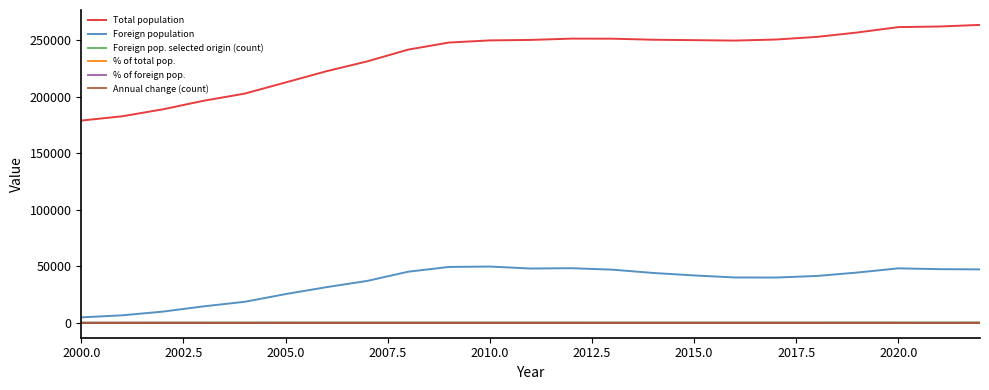

What is the minimum value for Total population?

178831.0